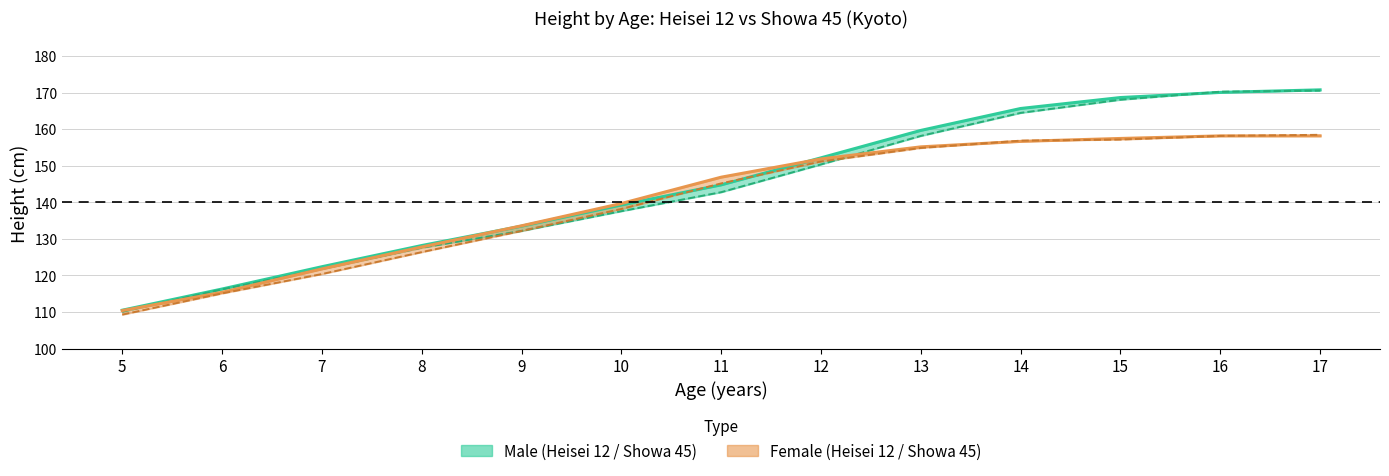

List the labels in order of Male Heisei 12 value, largest first.

17, 16, 15, 14, 13, 12, 11, 10, 9, 8, 7, 6, 5